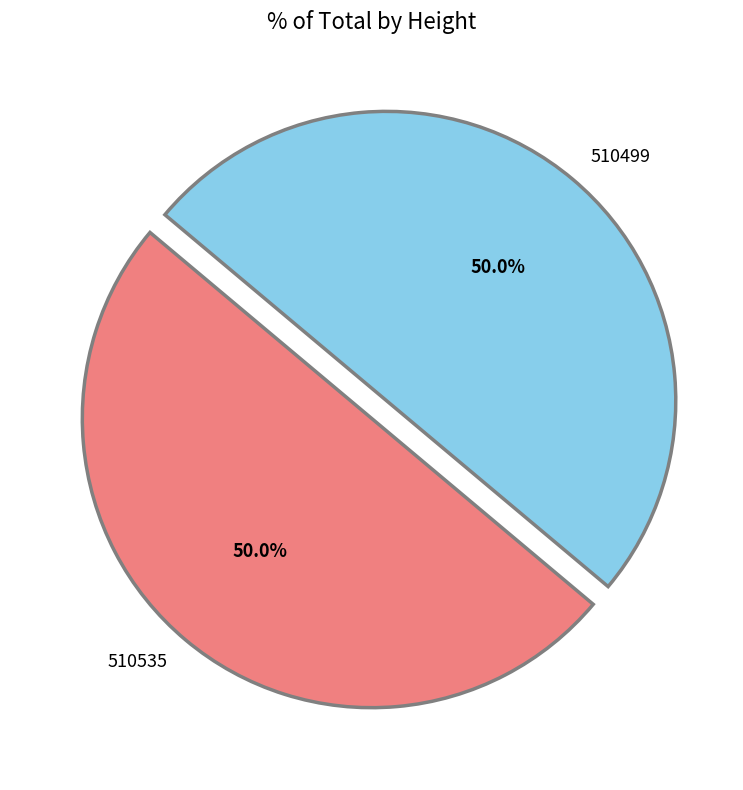

What percentage is NOT represented by 510535?

50.0%